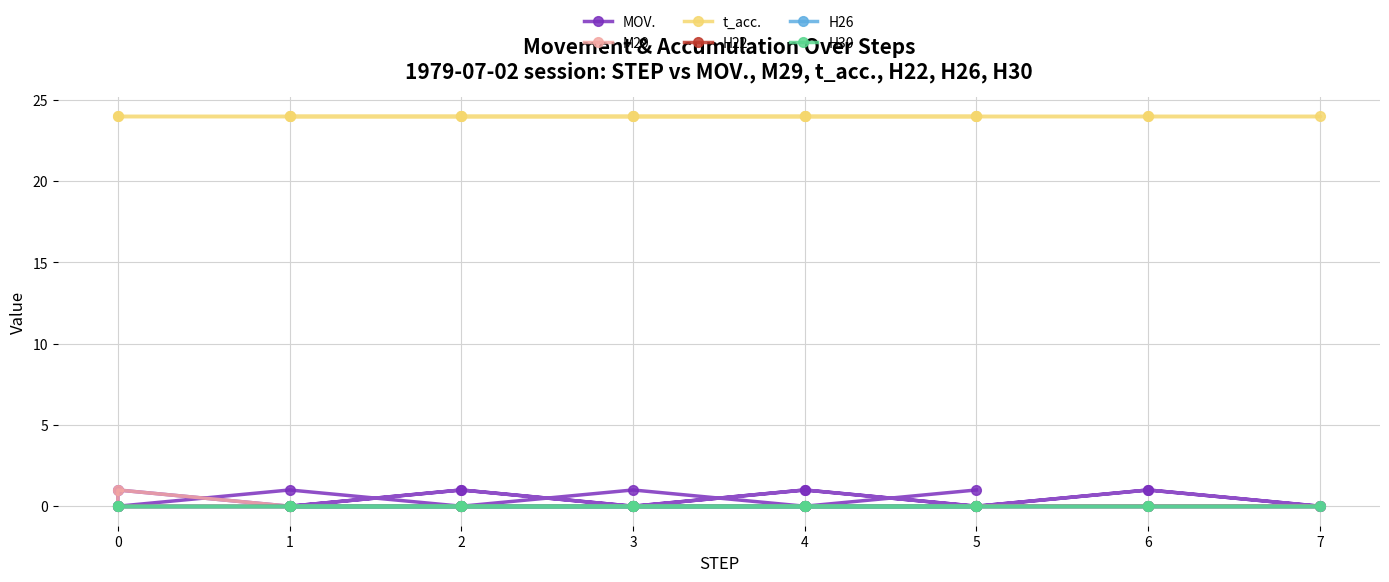

Does the chart have visible grid lines?

Yes